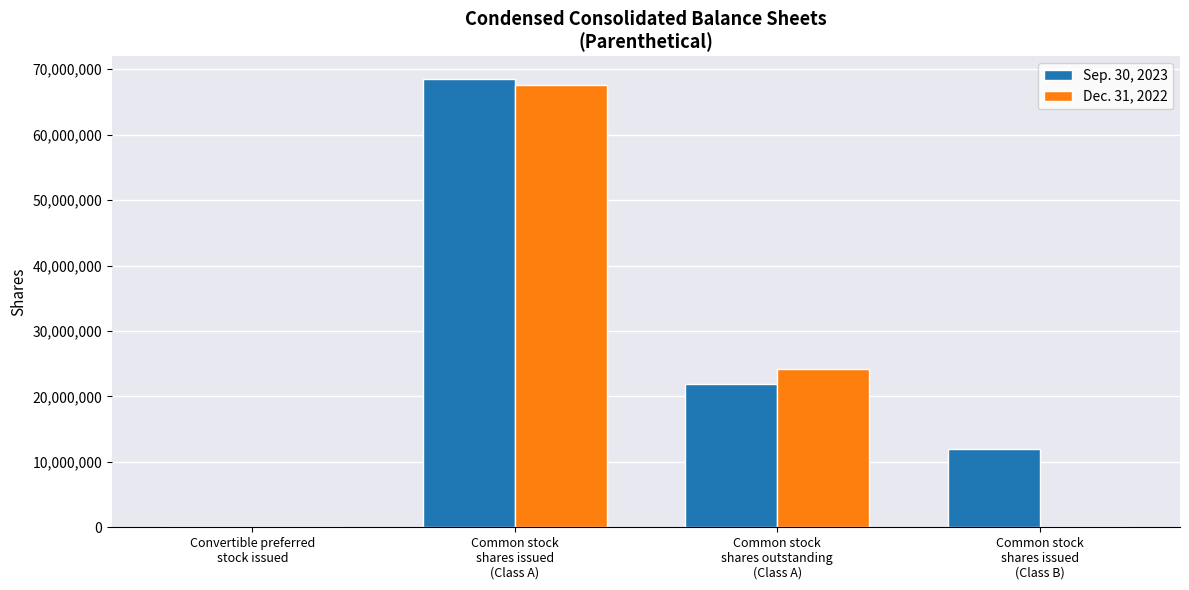

The value of Dec. 31, 2022 at Common stock
shares issued
(Class B) is 39056349. True or false?

False